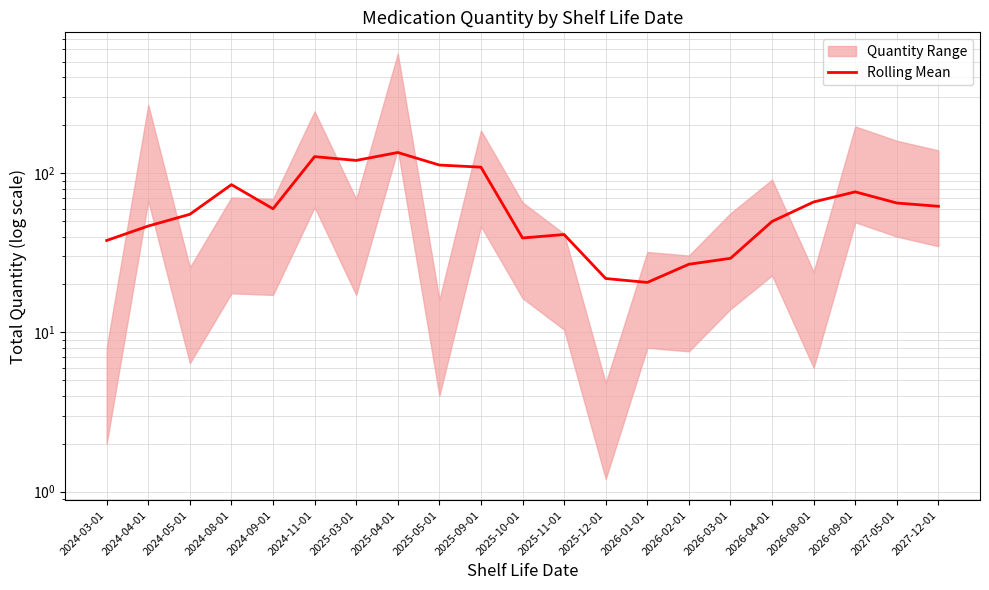

The chart shows a value of 29.2 at 2026-03-01. True or false?

True